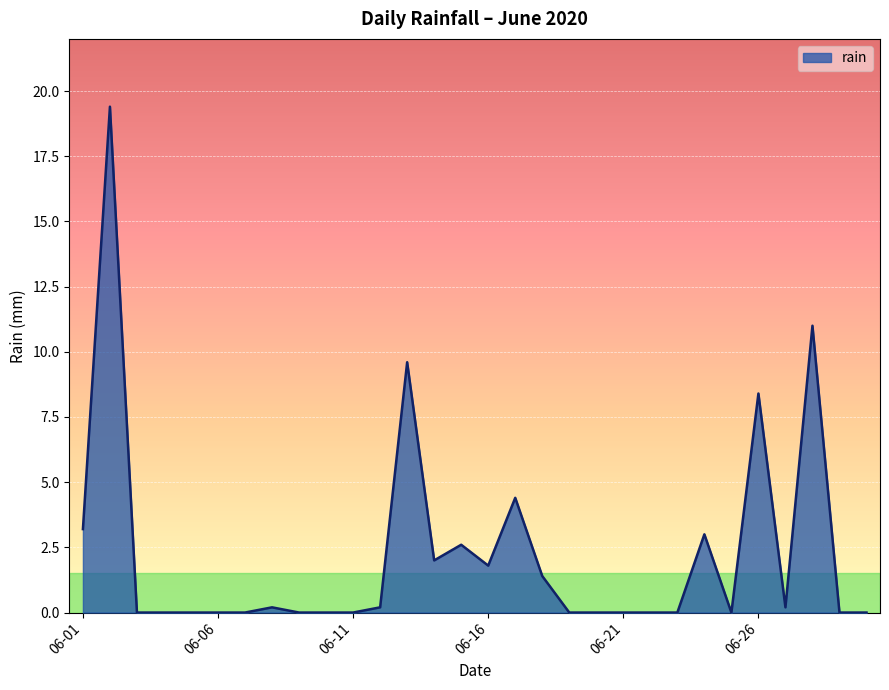

What is the maximum value shown in the chart?

19.4